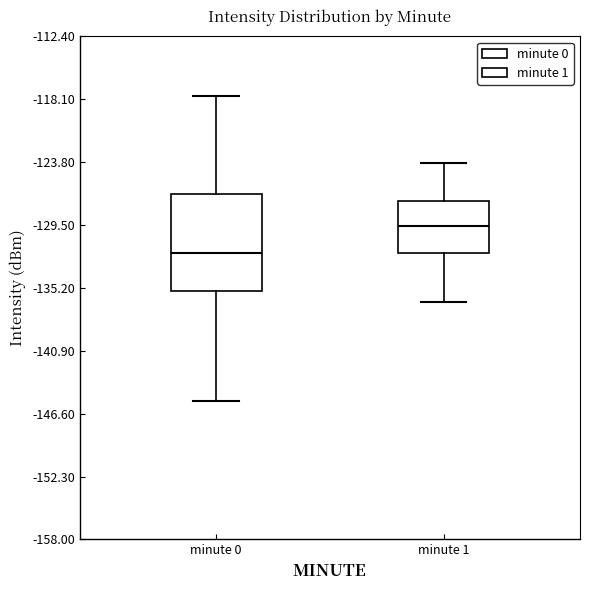

Which box has the highest median line?

minute 1